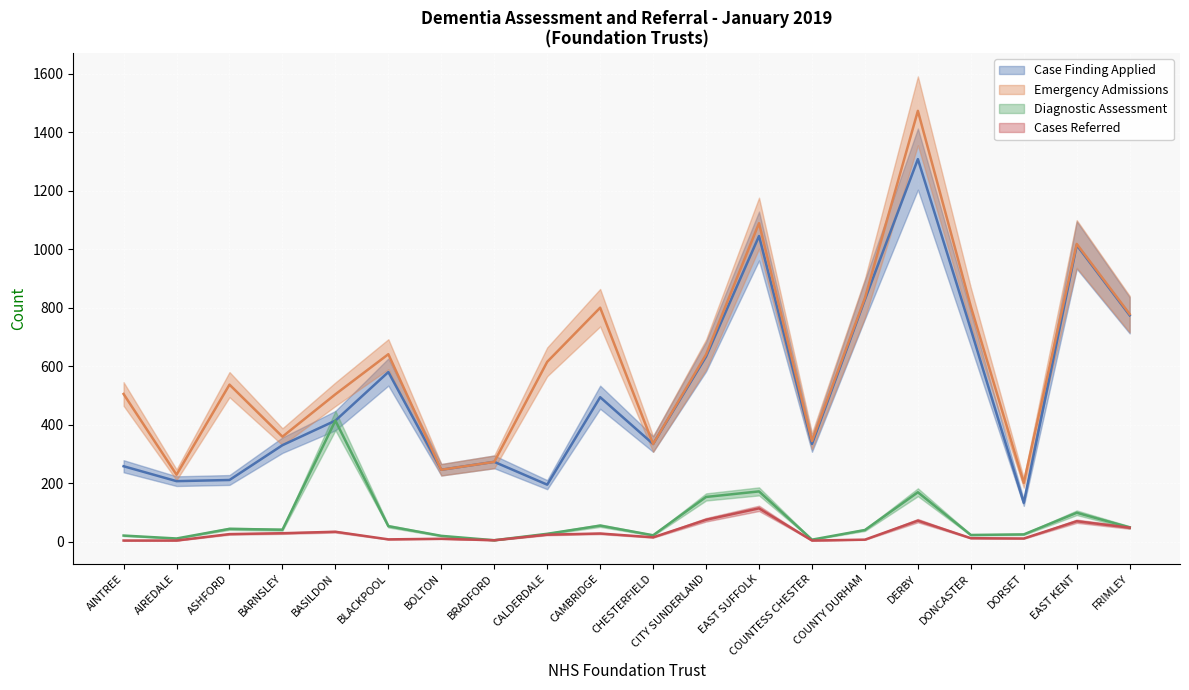

What is the label of the 15th point from the right?

BLACKPOOL